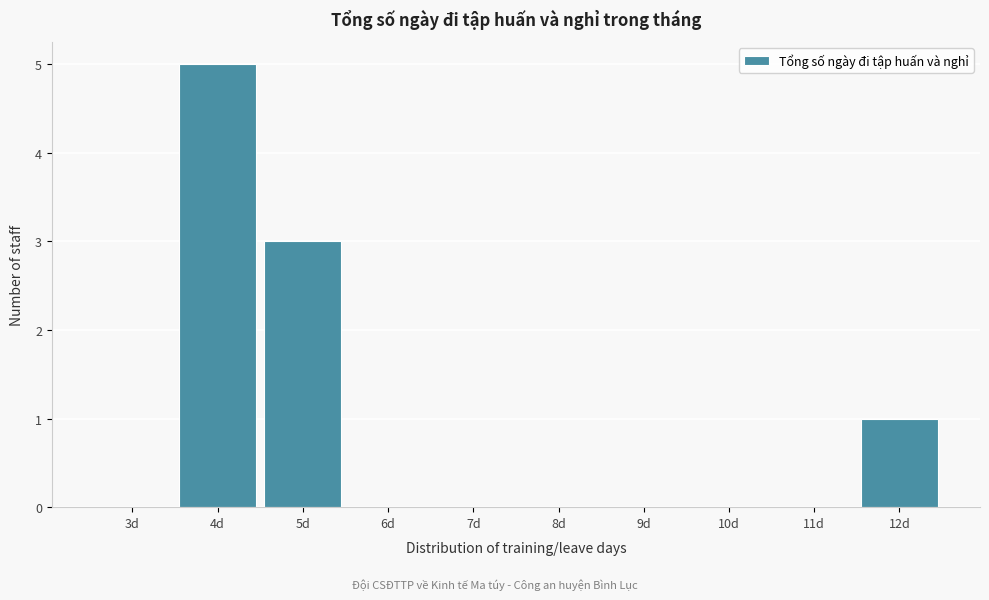

Reading left to right, list every bar in this chart as the range it spans on the x-axis followed by its height. The values are not printed on the chart, so give them approximately, as read against the axis.

2.5 to 3.5: 0
3.5 to 4.5: 5
4.5 to 5.5: 3
5.5 to 6.5: 0
6.5 to 7.5: 0
7.5 to 8.5: 0
8.5 to 9.5: 0
9.5 to 10.5: 0
10.5 to 11.5: 0
11.5 to 12.5: 1